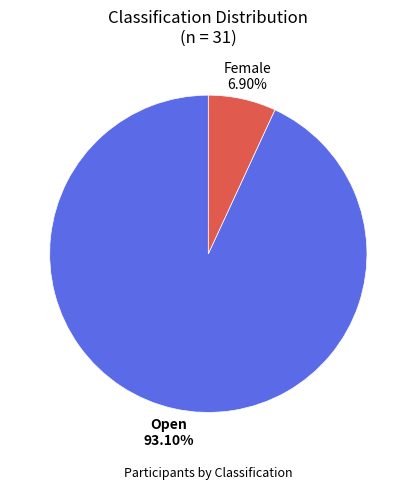

To the nearest percent, what is the average slice percentage?

50%